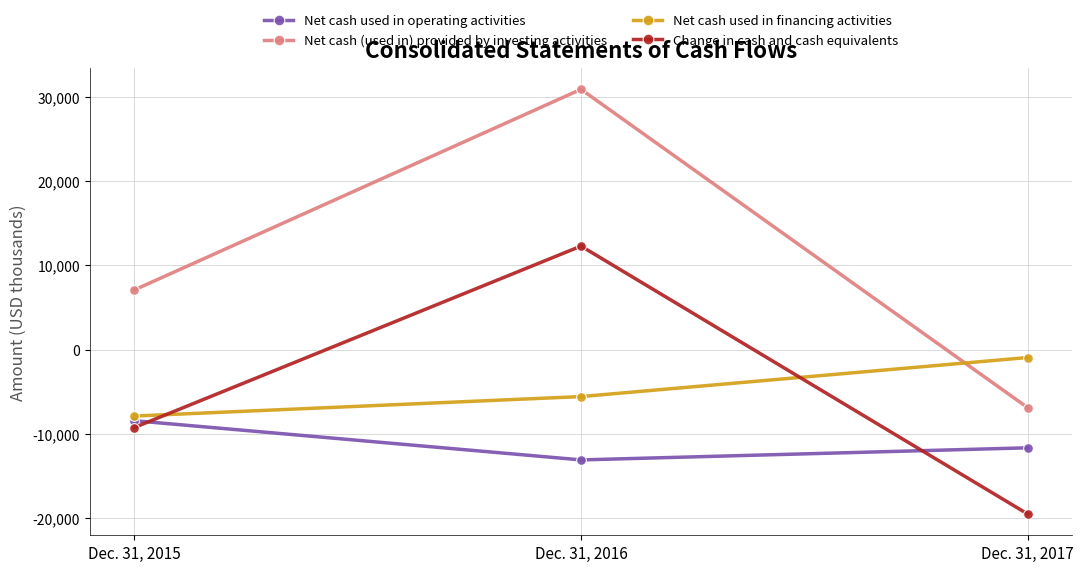

Which series has the largest range (max minus min)?

Net cash (used in) provided by investing activities